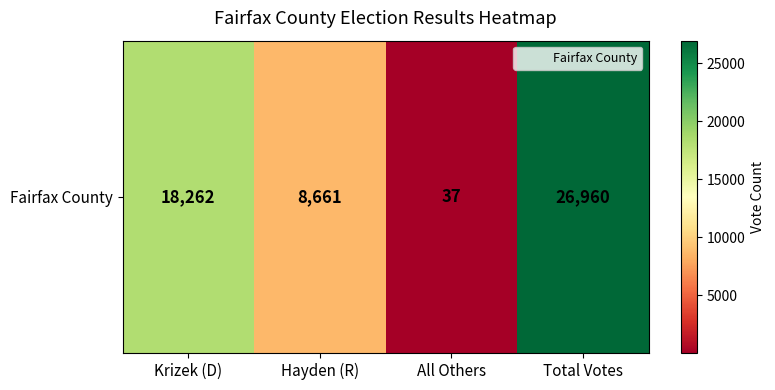

Which category has the lowest value across all series?

All Others